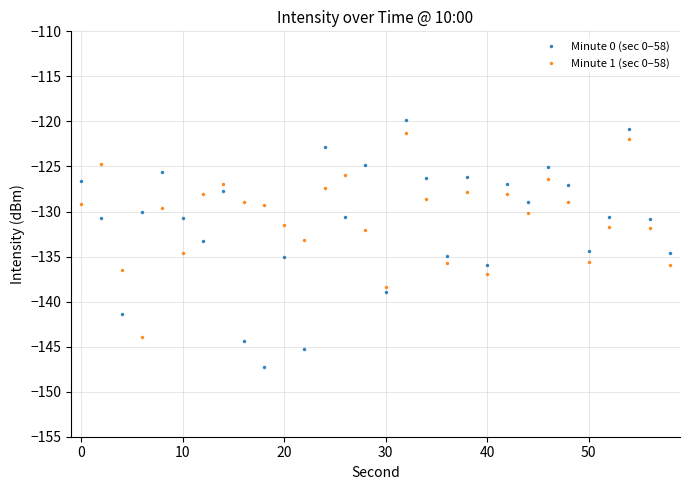

Which series has the largest range (max minus min)?

Minute 0 (sec 0–58)